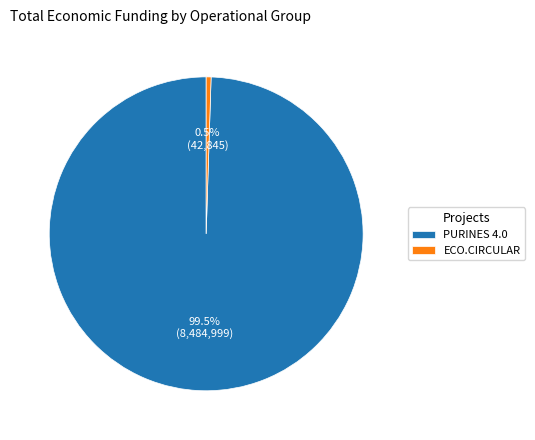

To the nearest percent, what is the difference between the PURINES 4.0 and ECO.CIRCULAR slice percentages?

99%